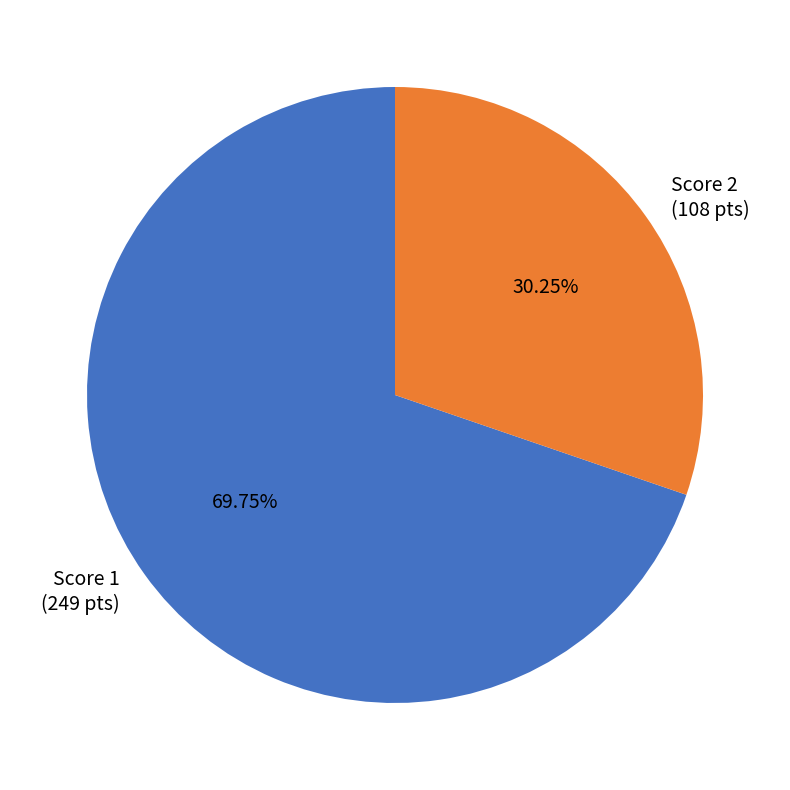

How many segments does this pie chart have?

2